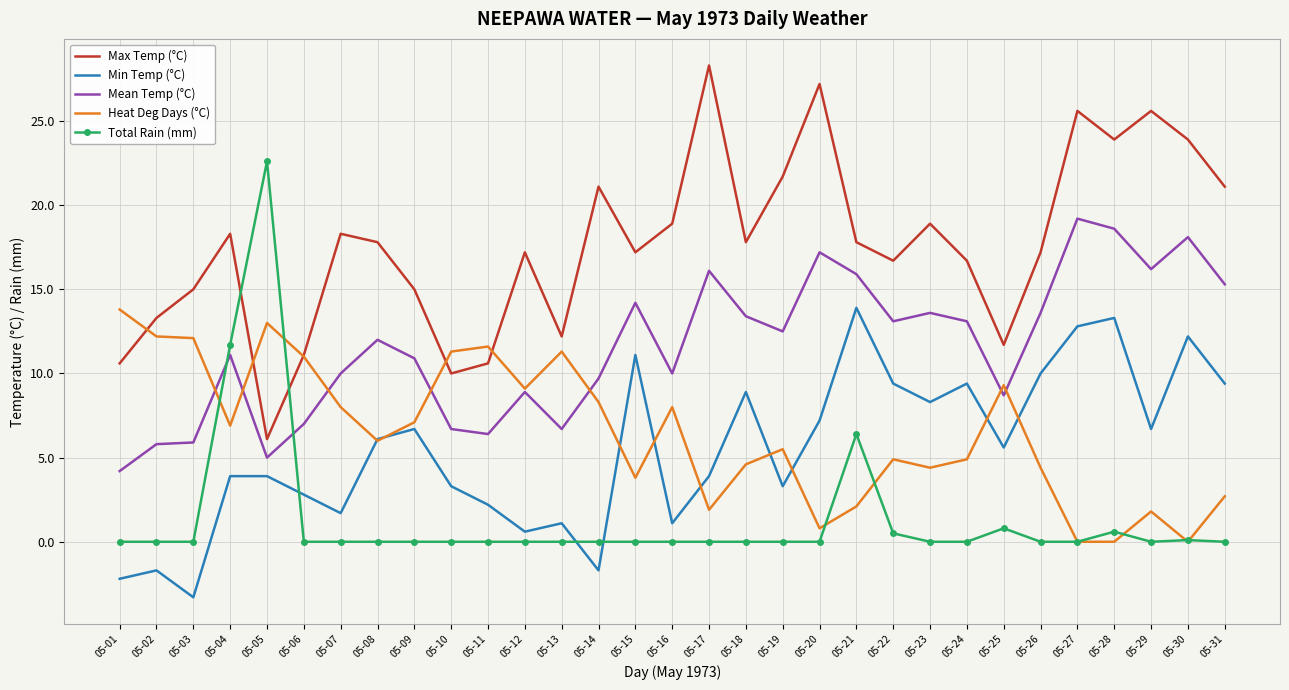

The Total Rain (mm) series shows -14.1 at 05-03. True or false?

False